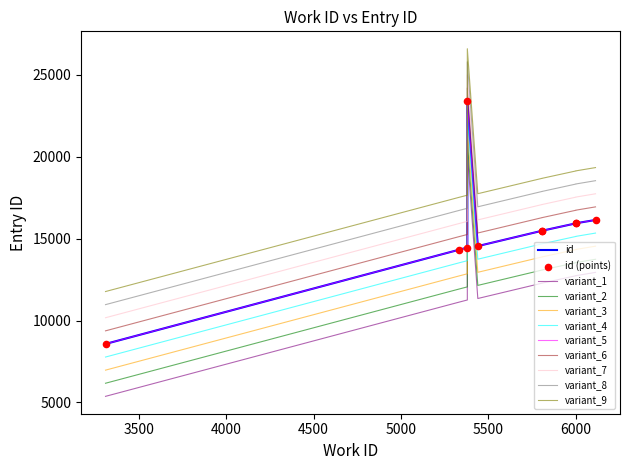

What is the change in value from 5439 to 5807?

+940